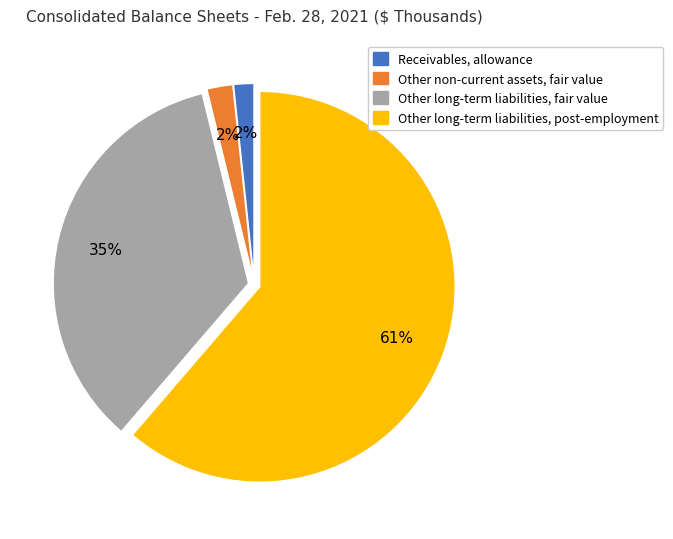

Which category has the biggest portion of the pie?

Other long-term liabilities, post-employment